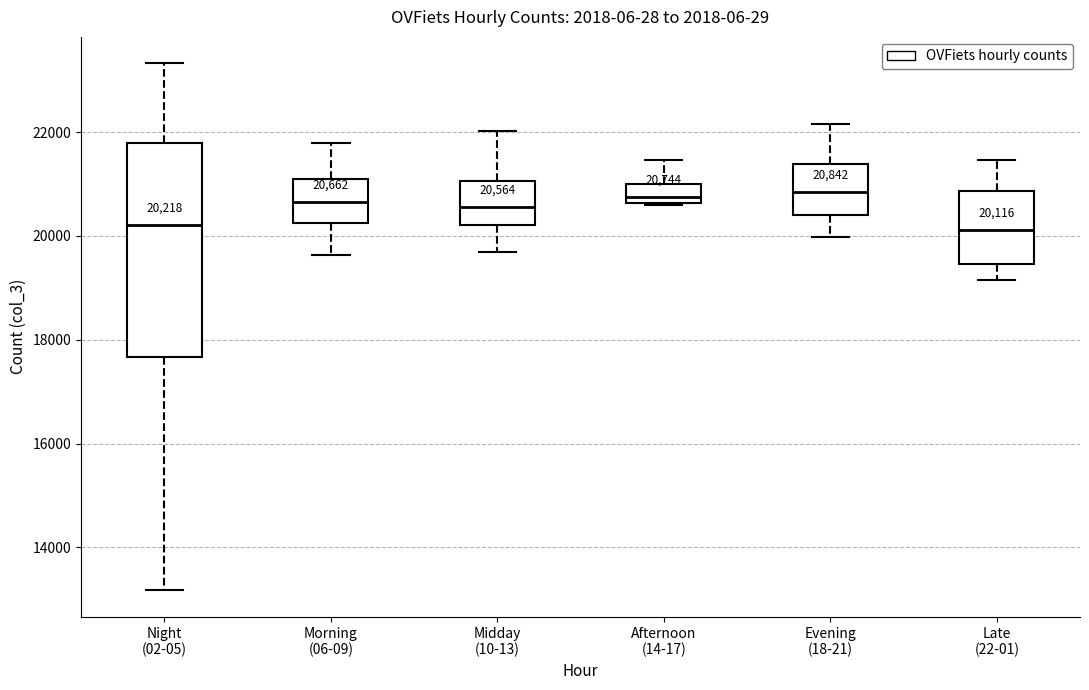

Which box is the tallest, from its lower edge to its upper edge?

Night (02-05)